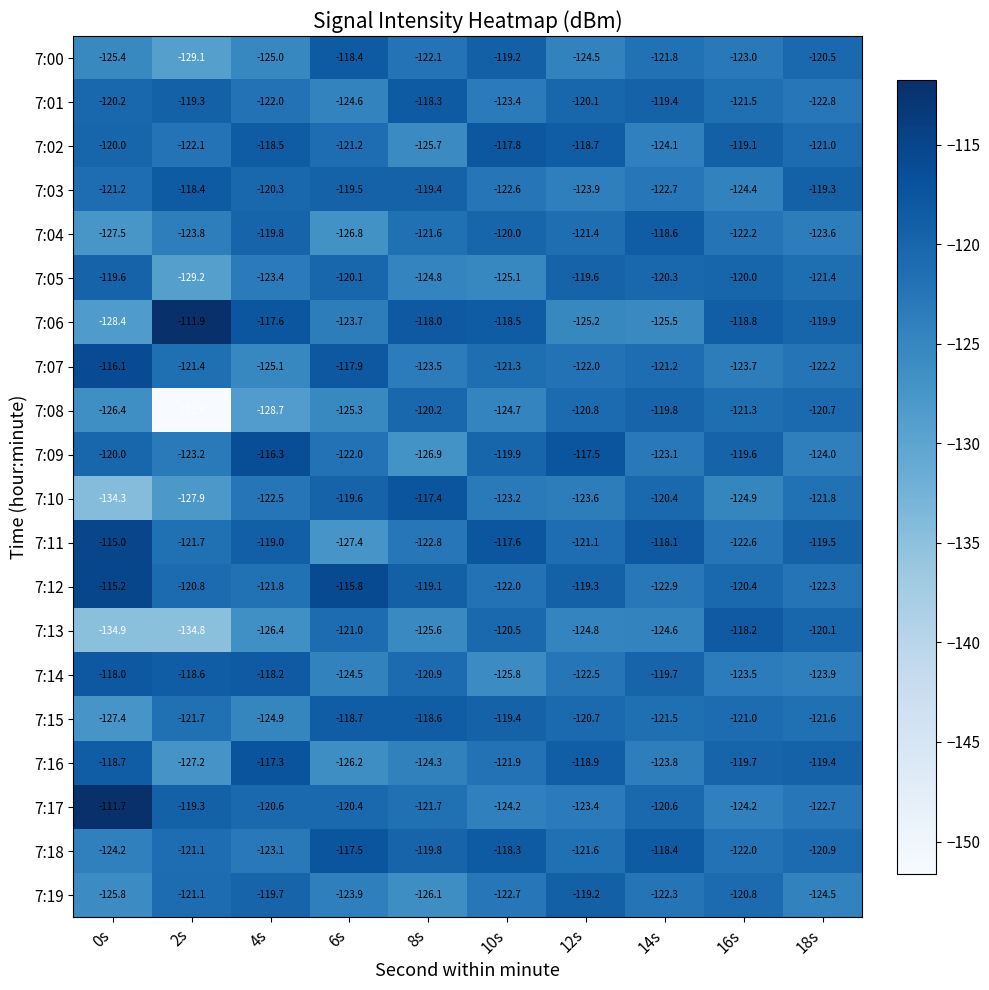

What value does the 7:06 series have at 16s?

-118.8